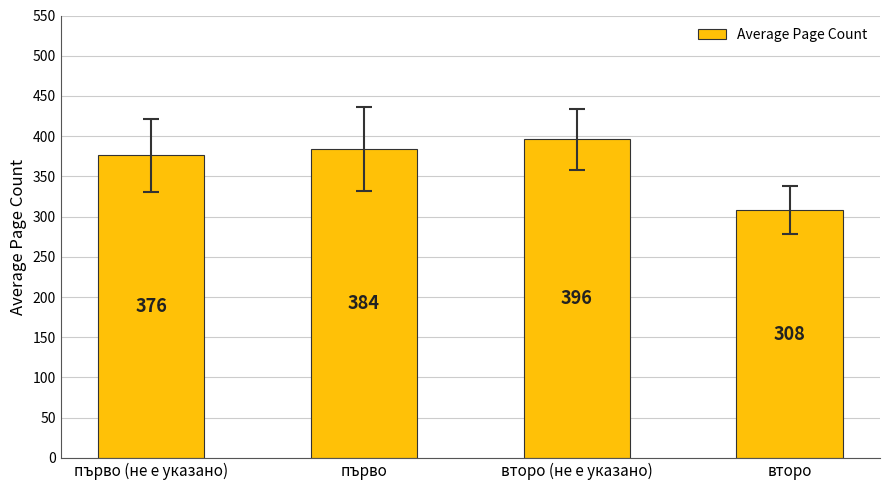

Rank the categories by value from highest to lowest.

второ (не е указано), първо, първо (не е указано), второ